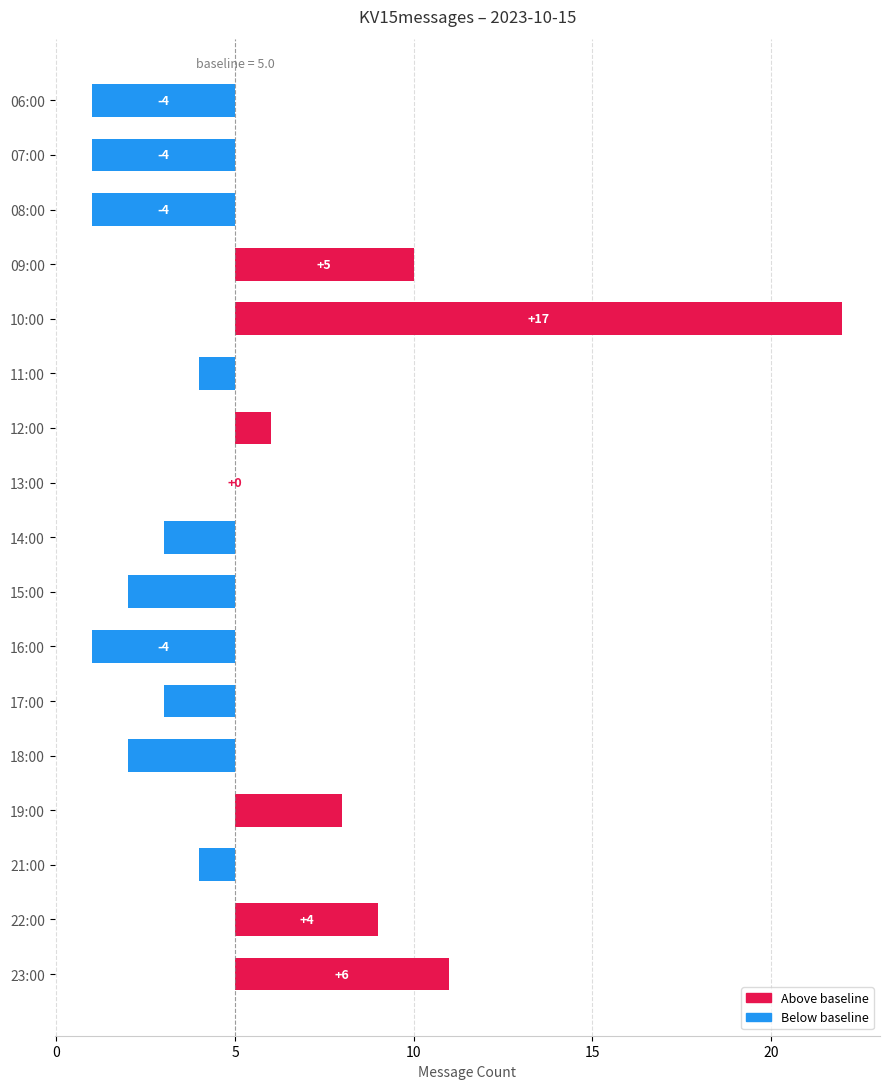

Does the chart contain any negative values?

Yes